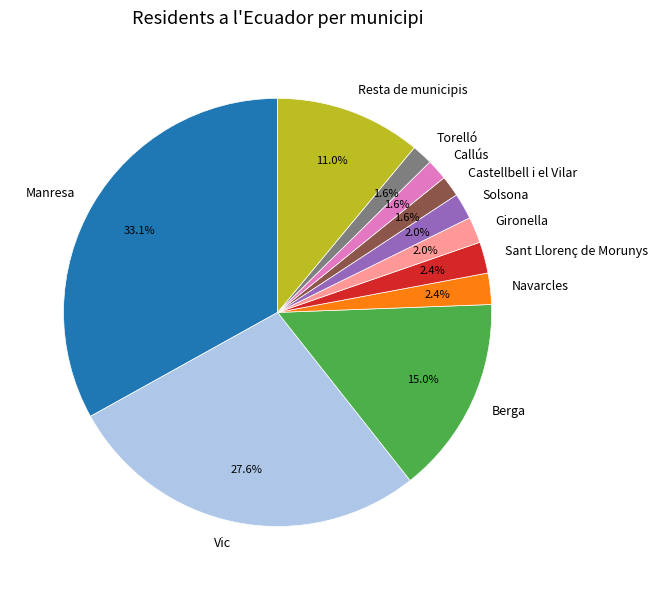

To the nearest percent, what is the difference between the Berga and Callús slice percentages?

13%